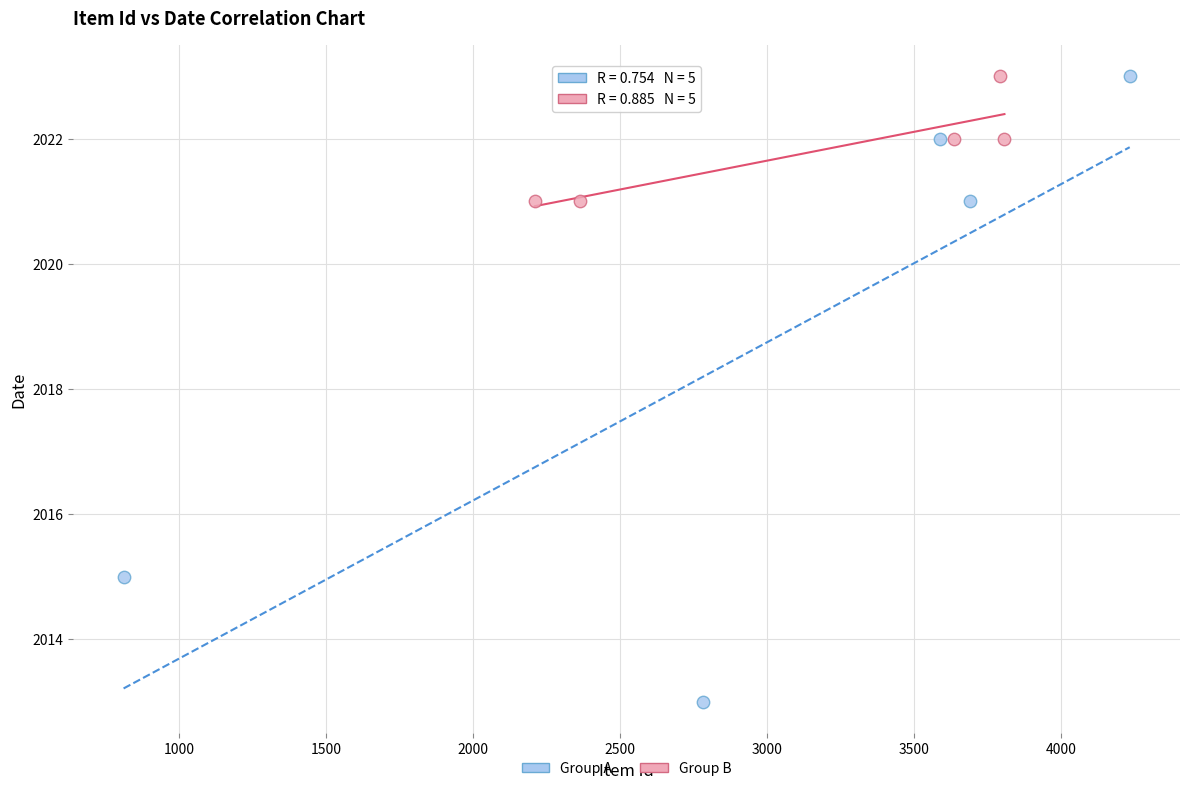

Which series has the largest Y range (max minus min)?

Group A